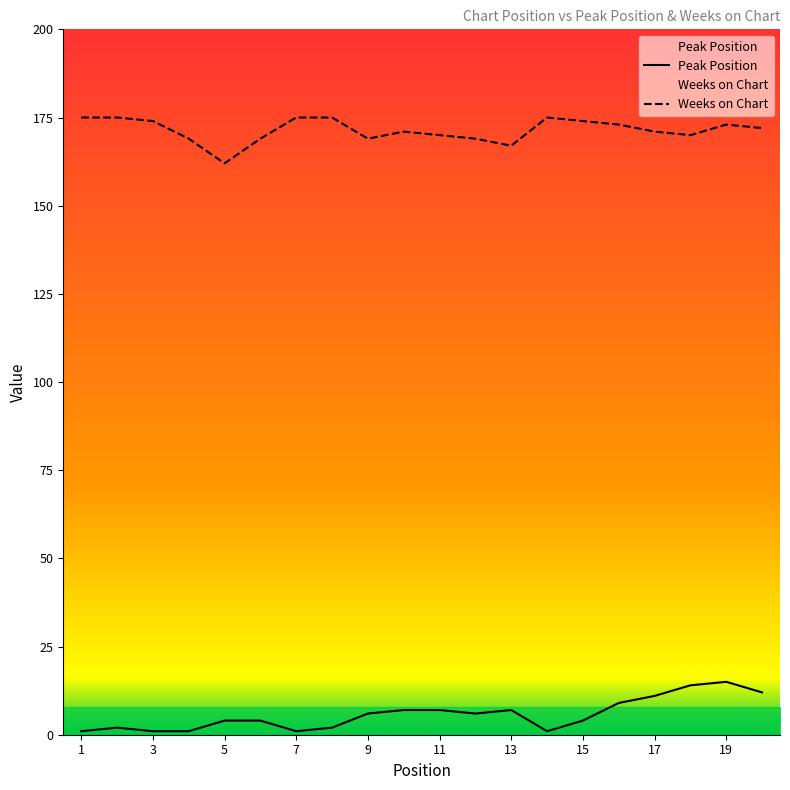

How many interior local peaks does the Peak Position series have?

3